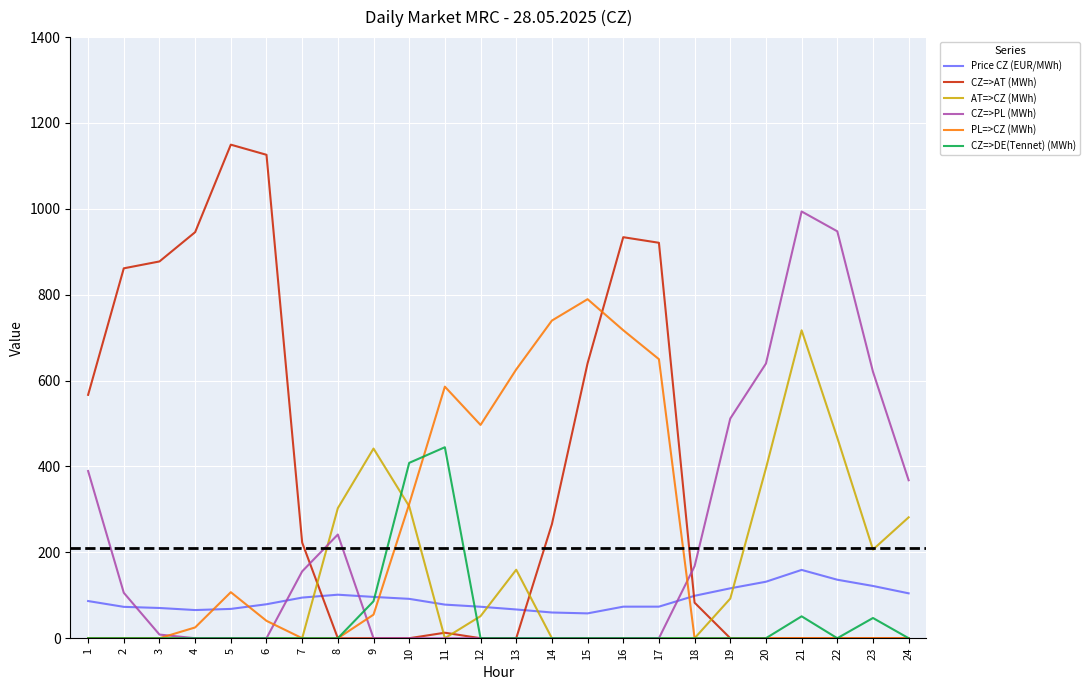

What is the maximum value shown in the chart?

1149.5